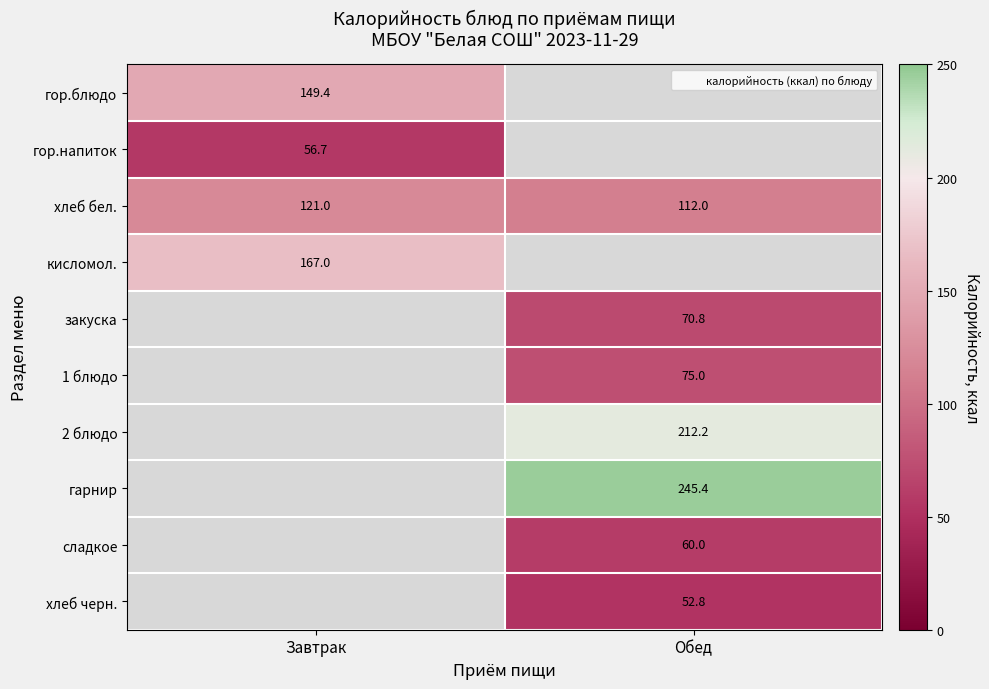

What is the approximate value of хлеб бел. at Завтрак?

121.0